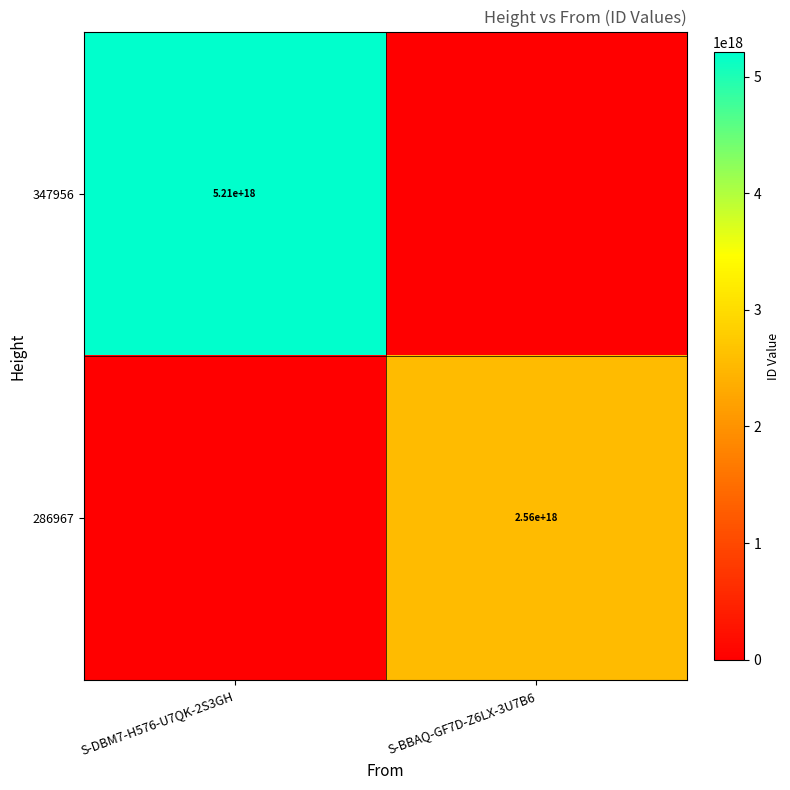

Which has a higher value, S-BBAQ-GF7D-Z6LX-3U7B6 or S-DBM7-H576-U7QK-2S3GH?

S-DBM7-H576-U7QK-2S3GH